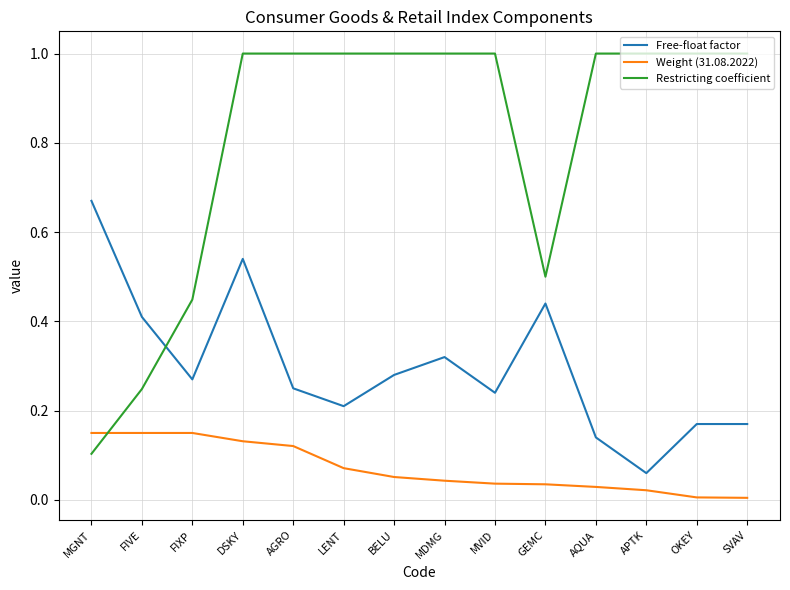

At how many categories does at least one series exceed 0?

14